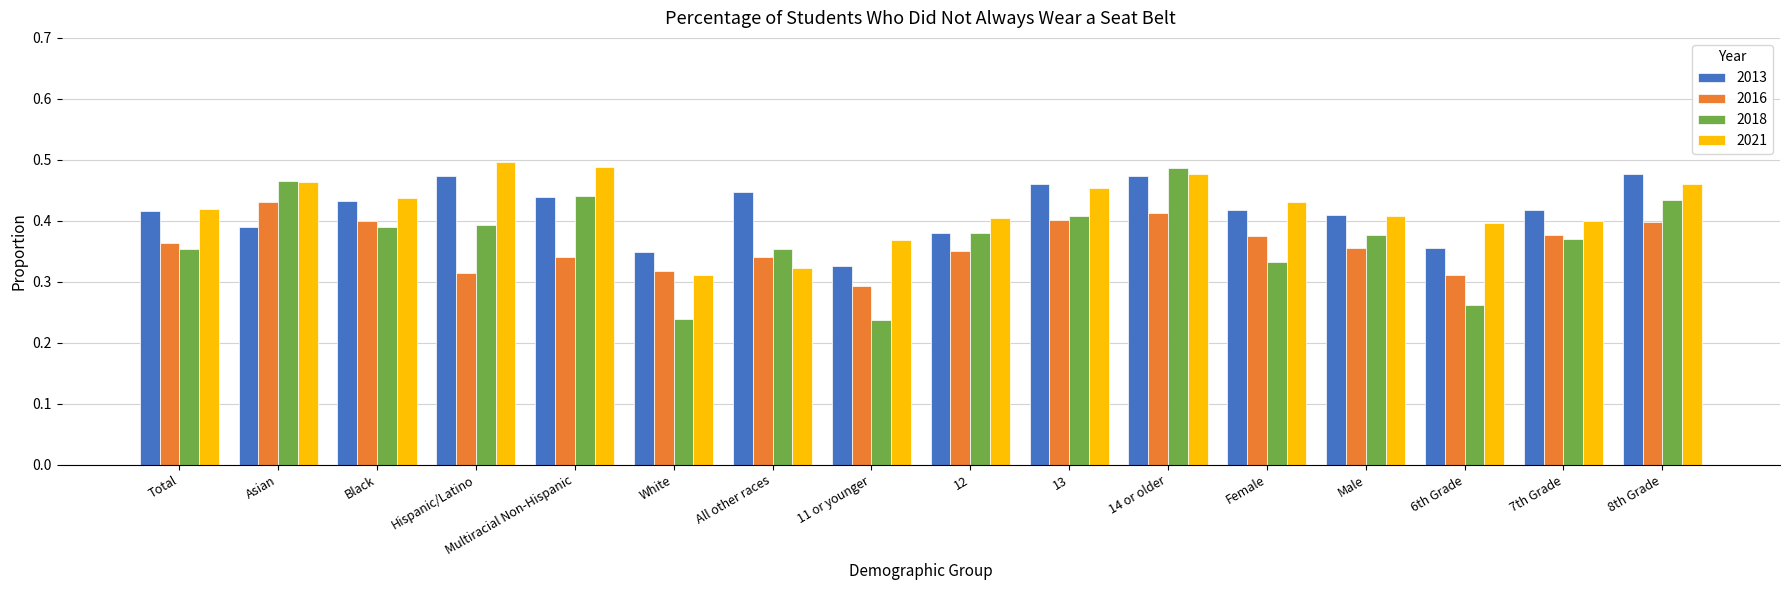

What is the sum of the 2018 values at 12 and Female?

0.7